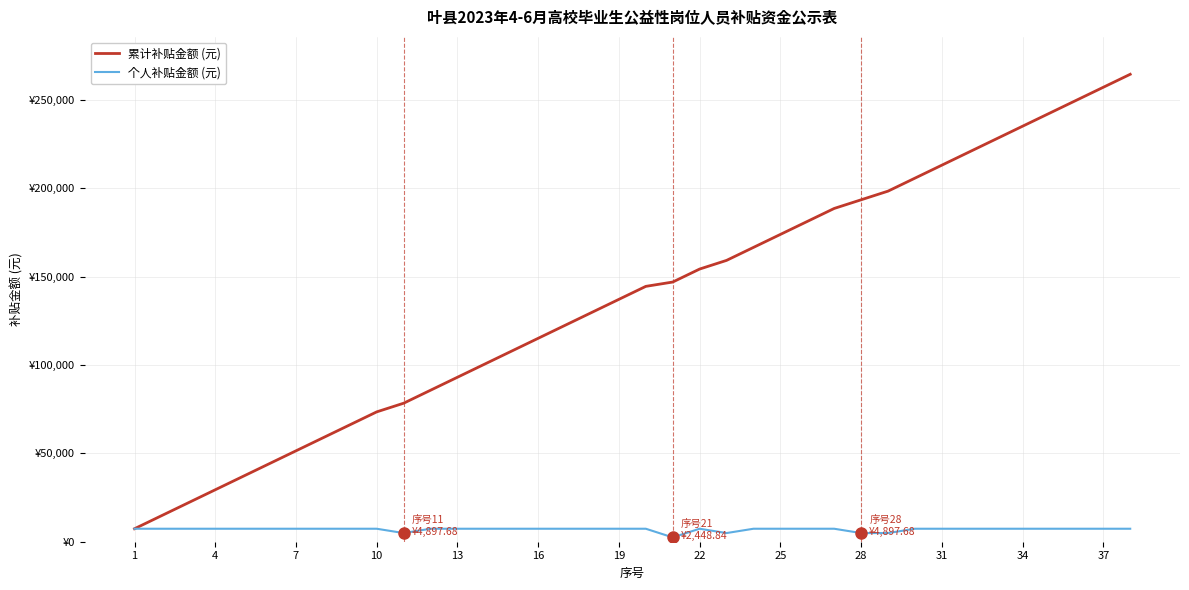

What are all the series names shown in the legend?

累计补贴金额 (元), 个人补贴金额 (元)